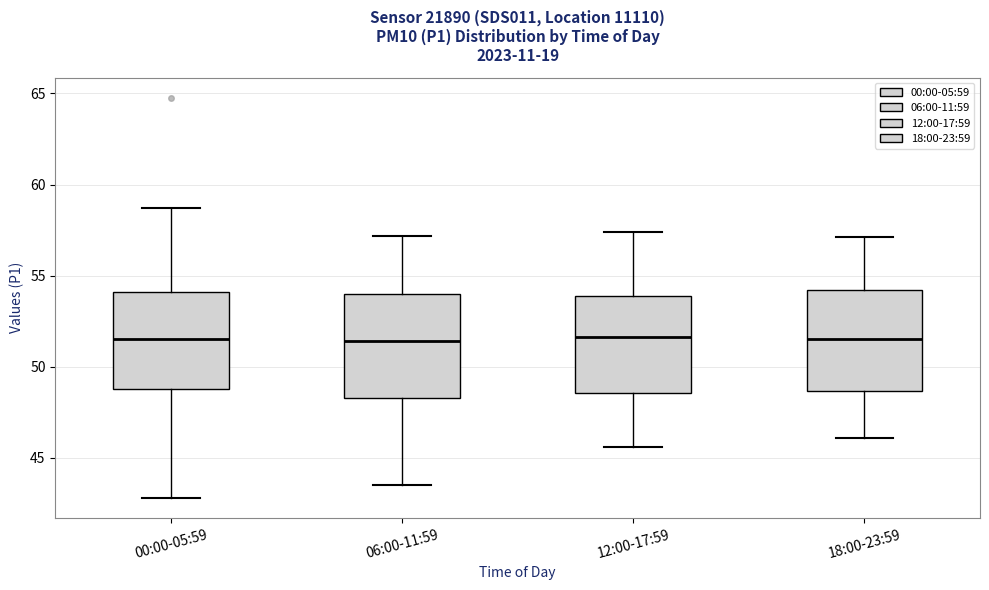

Where is the lower edge of the box for 00:00-05:59 on the y-axis? The values are not printed on the chart, so give them approximately, as read against the axis.

49.0